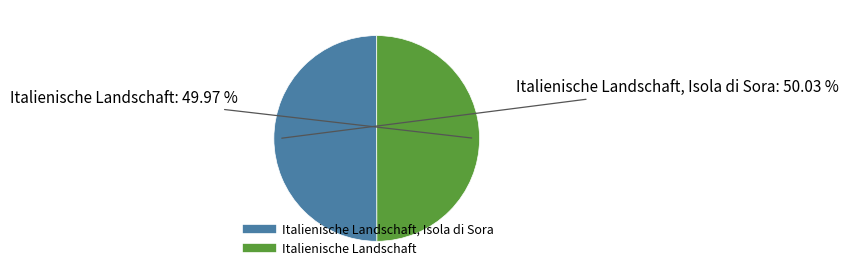

How many segments does this pie chart have?

2